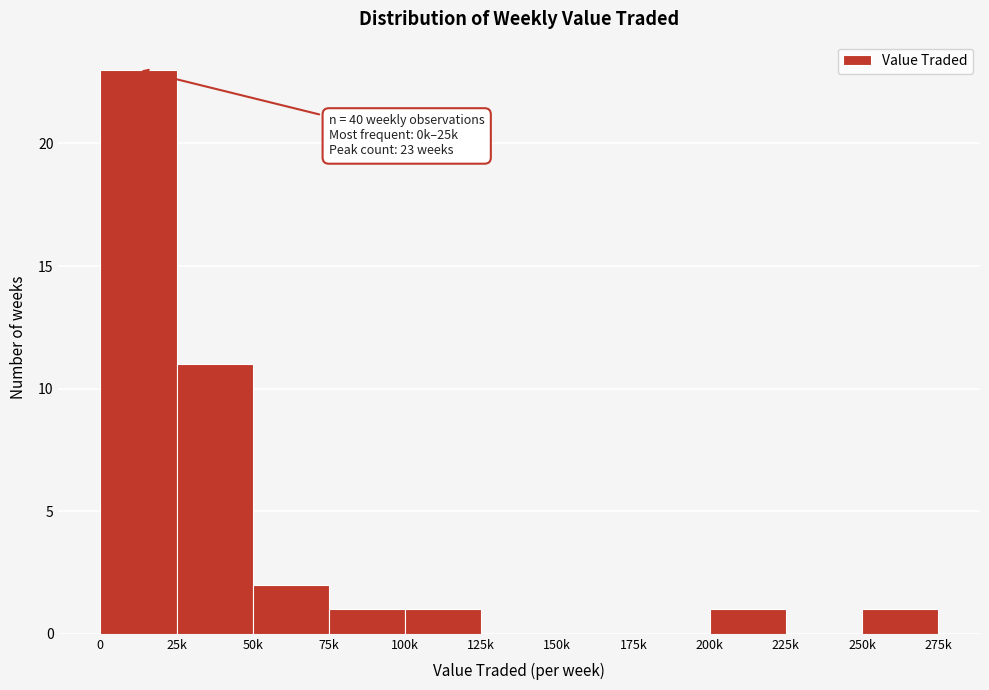

Reading right to left, what are all the values shown in this chart?

250k=1	225k=0	200k=1	175k=0	150k=0	125k=0	100k=1	75k=1	50k=2	25k=11	0=23